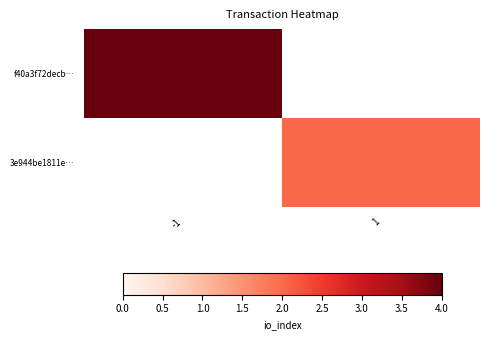

True or false: 3e944be1811e… has a value of 1.2 at 1.

False